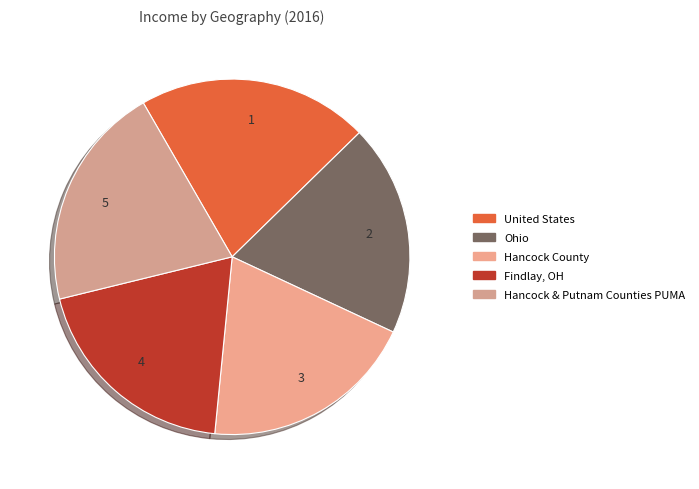

The Ohio slice represents 7% of the pie. True or false?

False